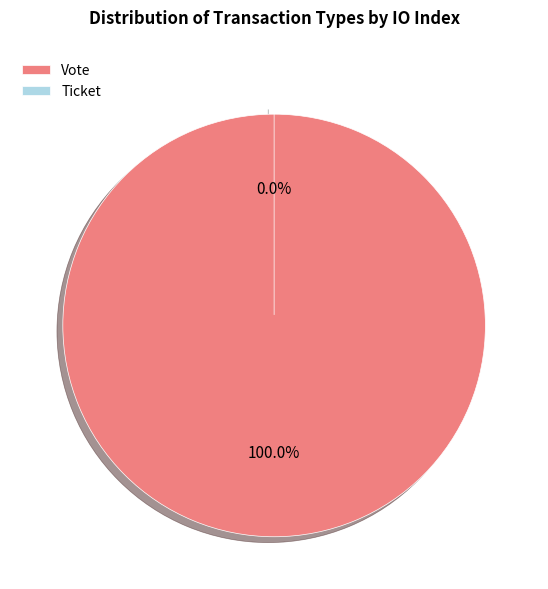

Which slice is the largest?

Vote